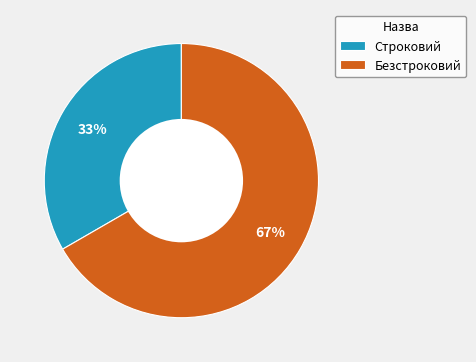

How many segments does this pie chart have?

2